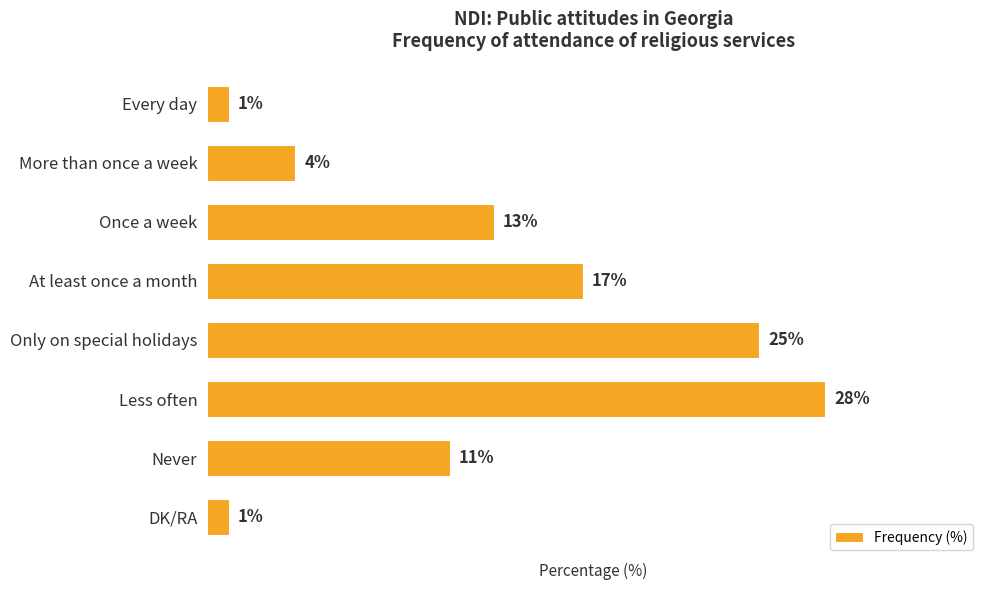

What is the label of the 3rd bar from the top?

Once a week